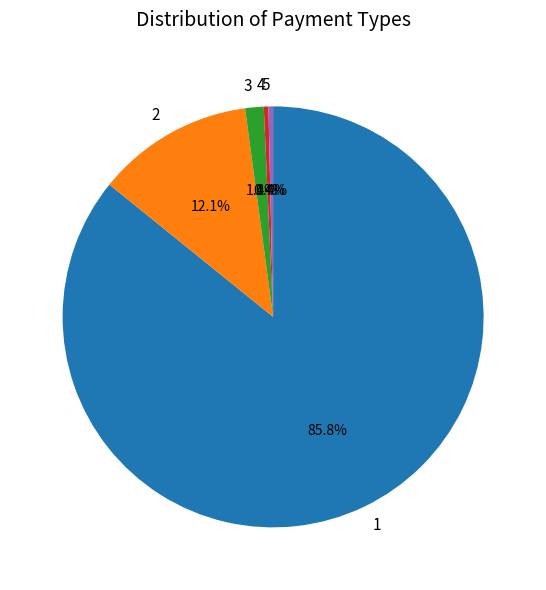

Between 4 and 3, which is larger?

3